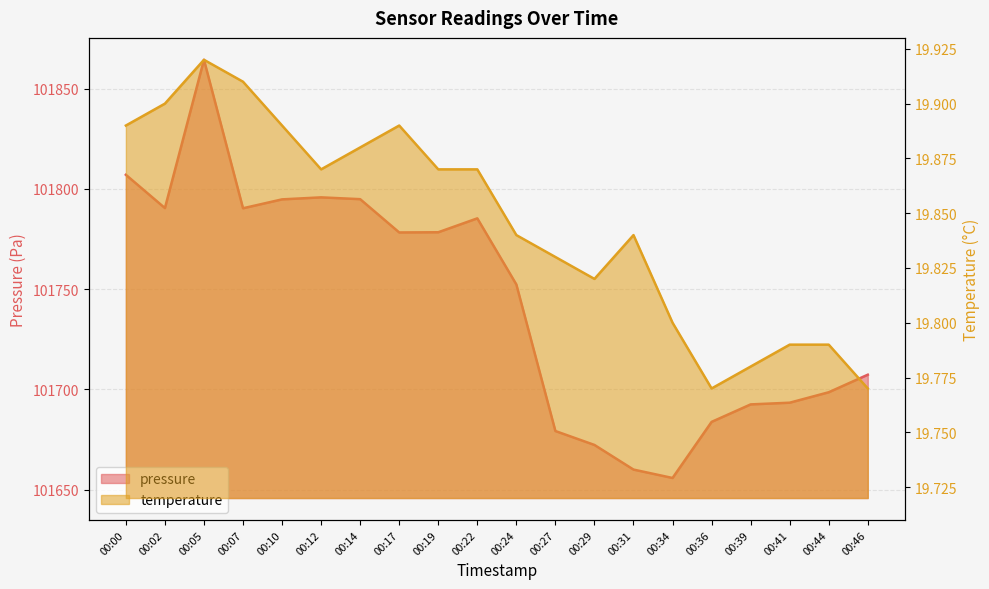

True or false: temperature and pressure cross at least once.

False